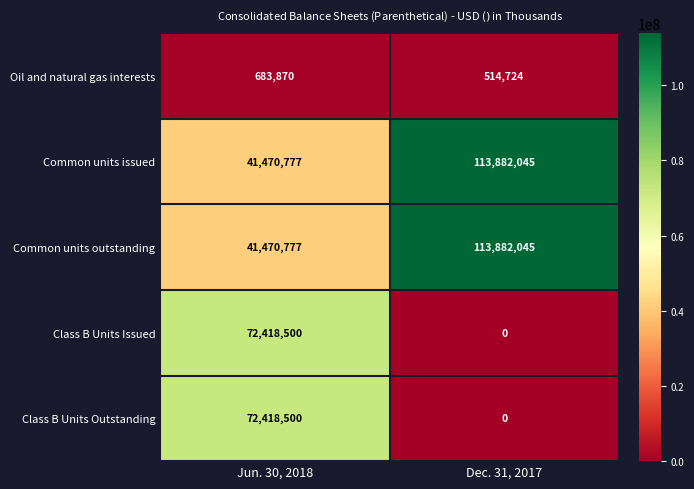

Rank the categories by Oil and natural gas interests value from highest to lowest.

Jun. 30, 2018, Dec. 31, 2017